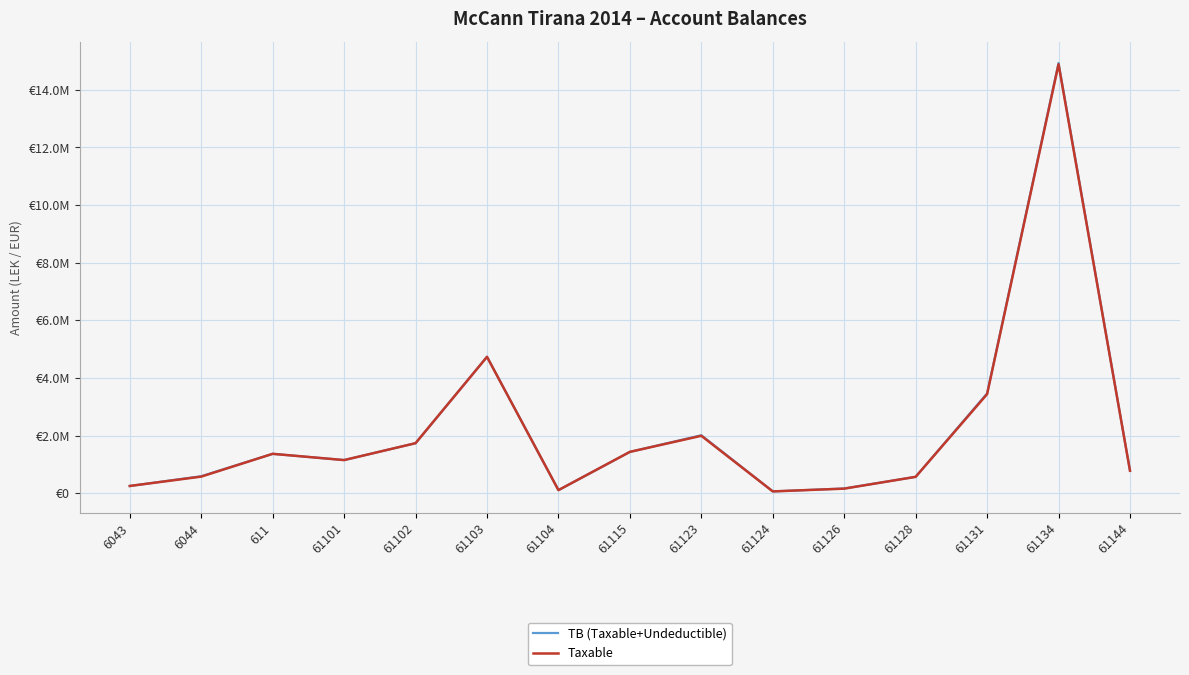

What are all the series names shown in the legend?

TB (Taxable+Undeductible), Taxable